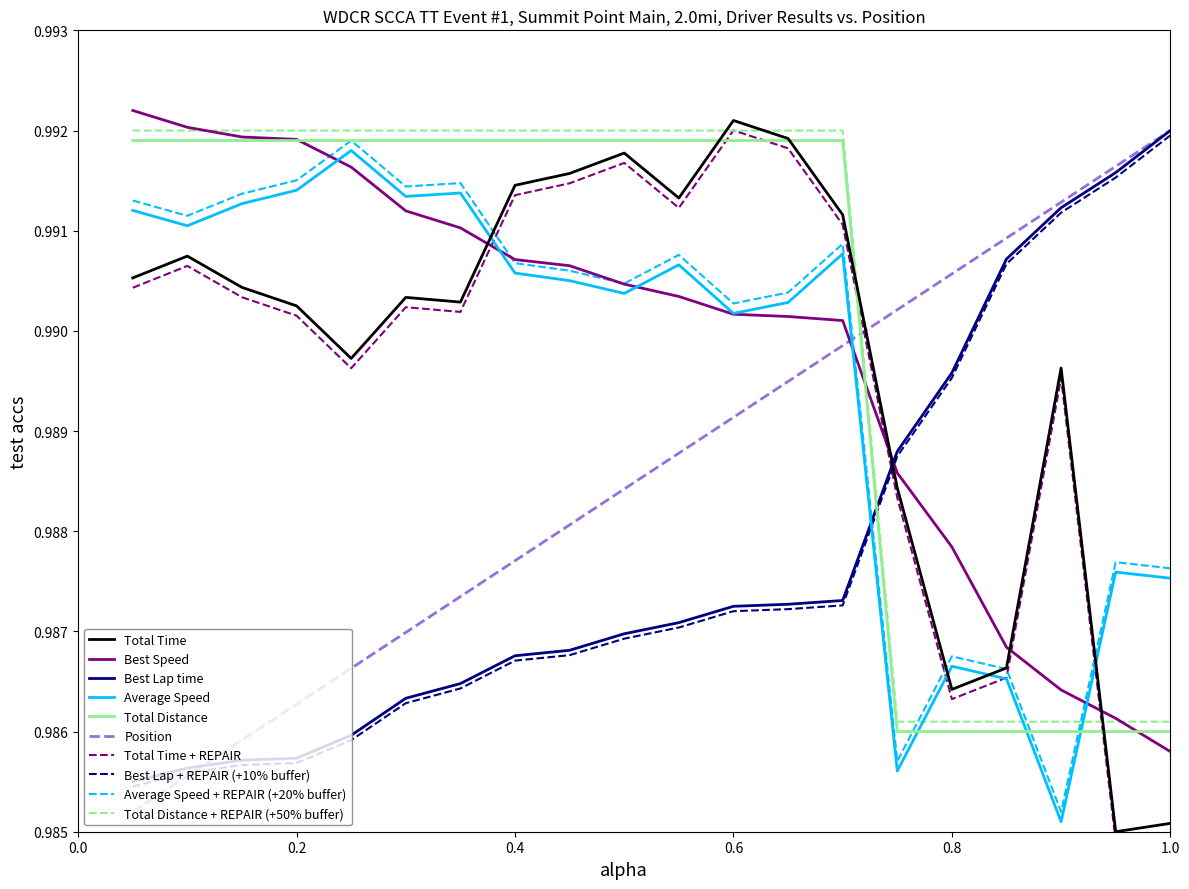

Which series ends up on top after the final intersection of Total Distance and Best Lap time?

Best Lap time